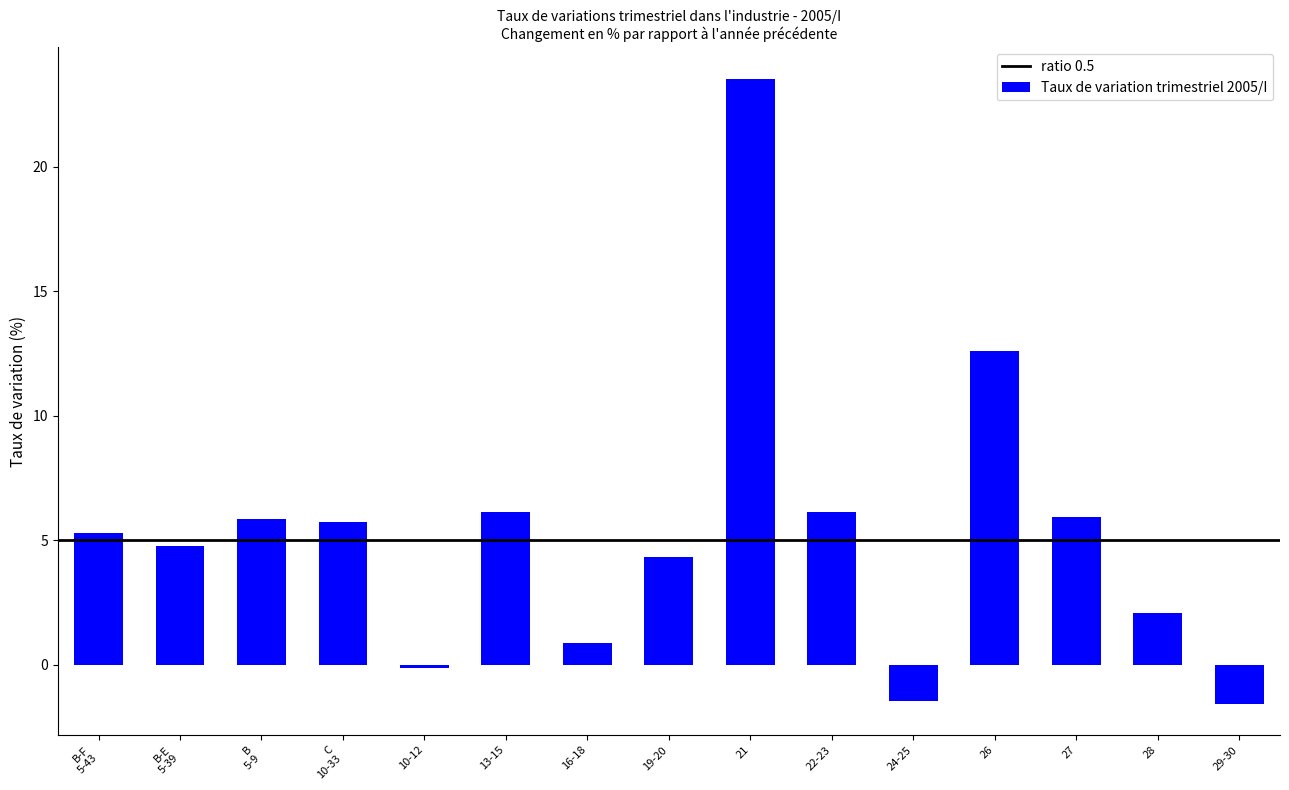

What is the smallest value displayed?

-1.6